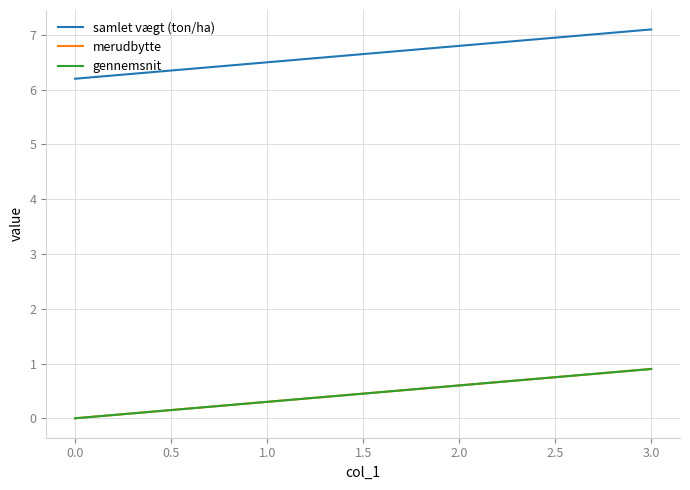

What is the difference between the highest and lowest values at 0.0?

6.2